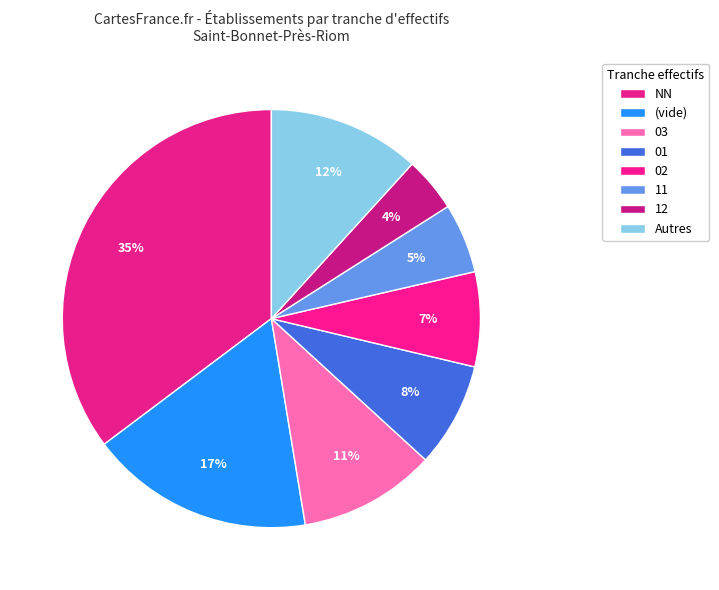

Count the number of slices in the pie.

8